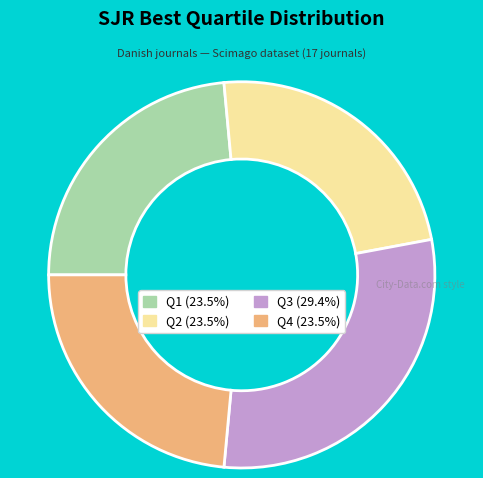

The Q3 slice represents 29% of the pie. True or false?

True